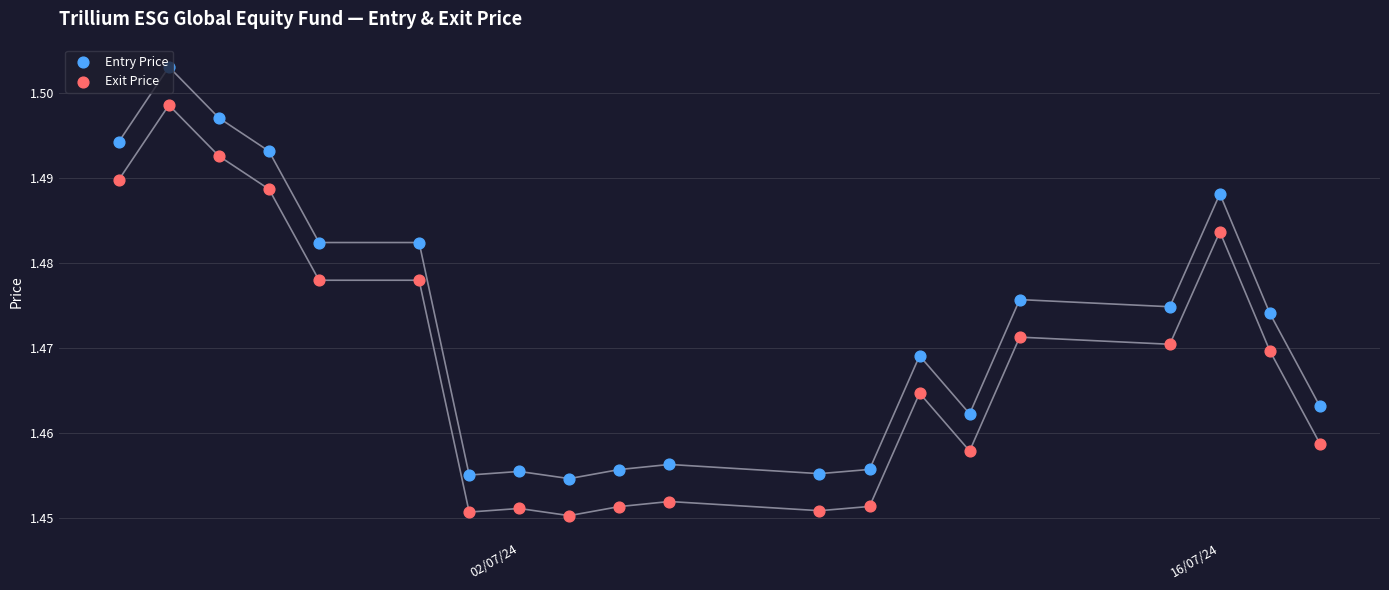

Which series contains the highest Y value?

Entry Price